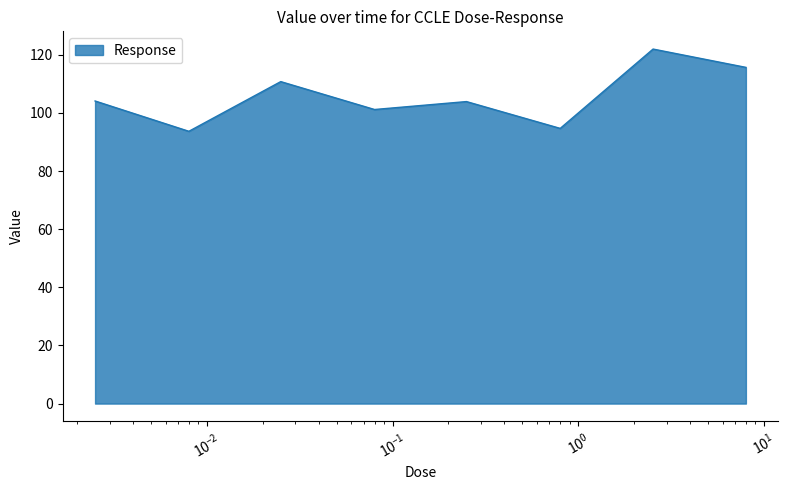

True or false: there are more than 2 points higher than both neighbors.

True